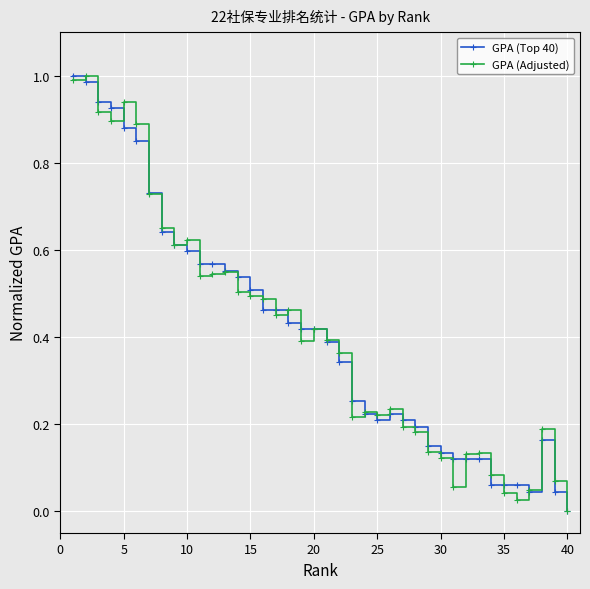

True or false: GPA (Top 40) has more than 0 interior local peaks.

True